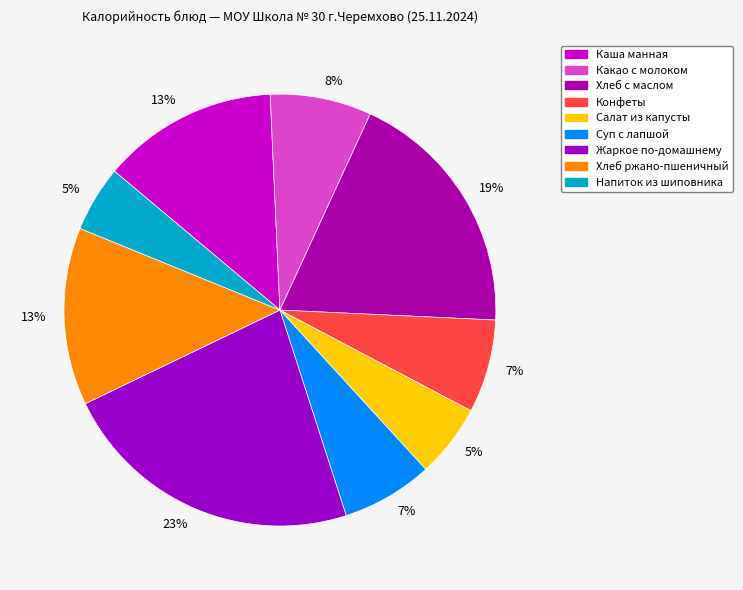

Rank the categories by value from highest to lowest.

Жаркое по-домашнему, Хлеб с маслом, Хлеб ржано-пшеничный, Каша манная, Какао с молоком, Конфеты, Суп с лапшой, Салат из капусты, Напиток из шиповника